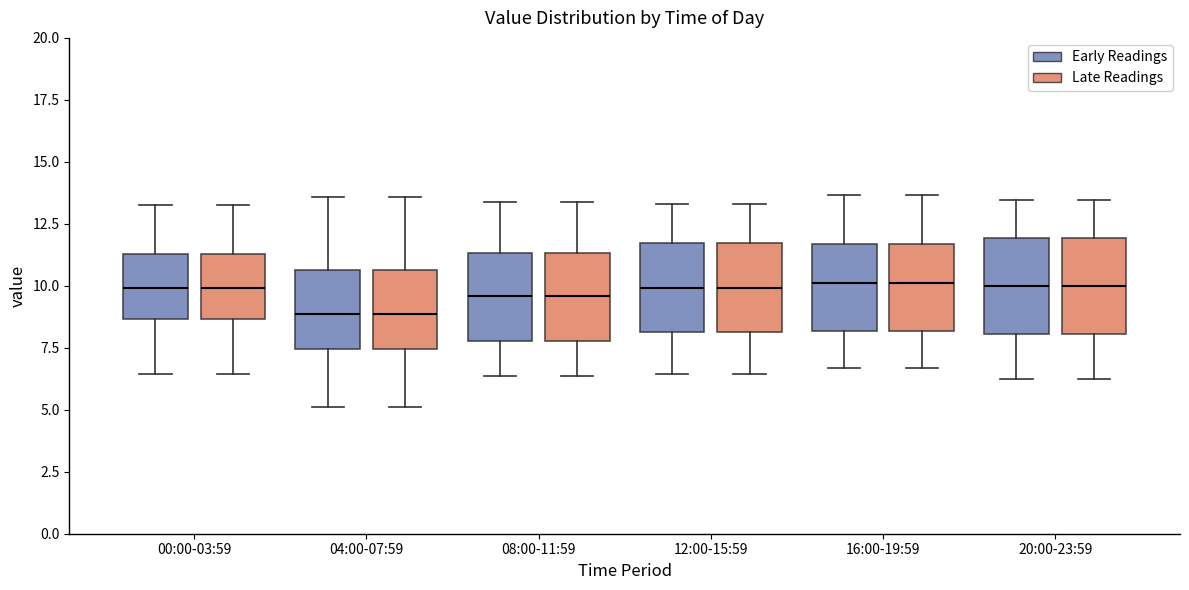

Where does the lower whisker of the box for 00:00-03:59 (Early Readings) end on the y-axis? The values are not printed on the chart, so give them approximately, as read against the axis.

6.5